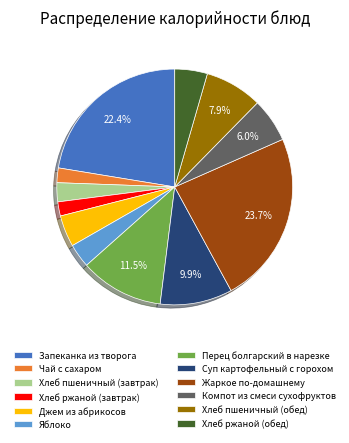

Is the sum of Чай с сахаром and Яблоко greater than half?

No